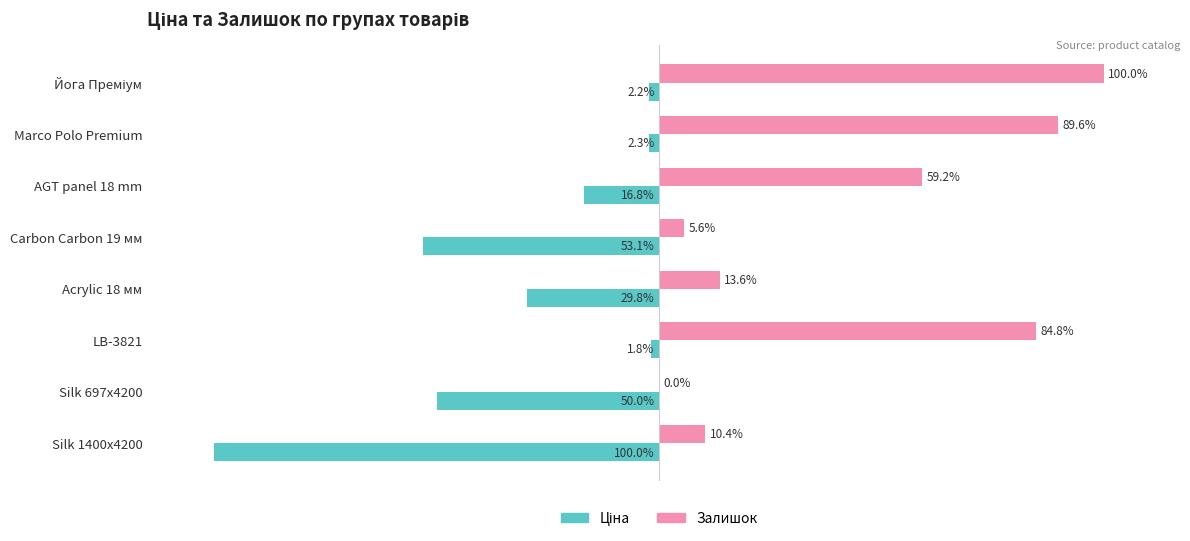

At which label is Залишок closest to 50?

AGT panel 18 mm